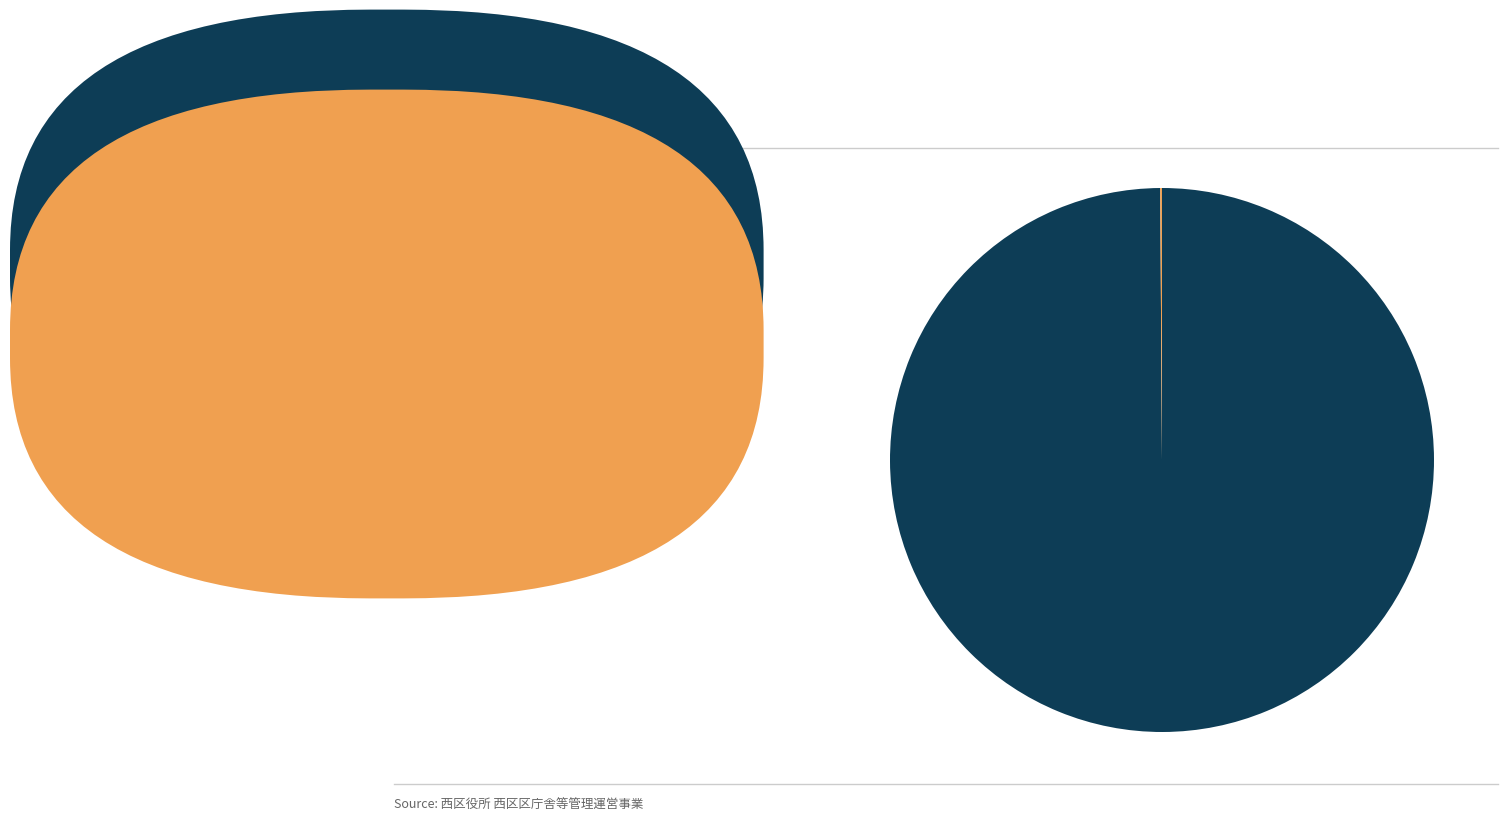

Is there a majority slice in this chart?

Yes